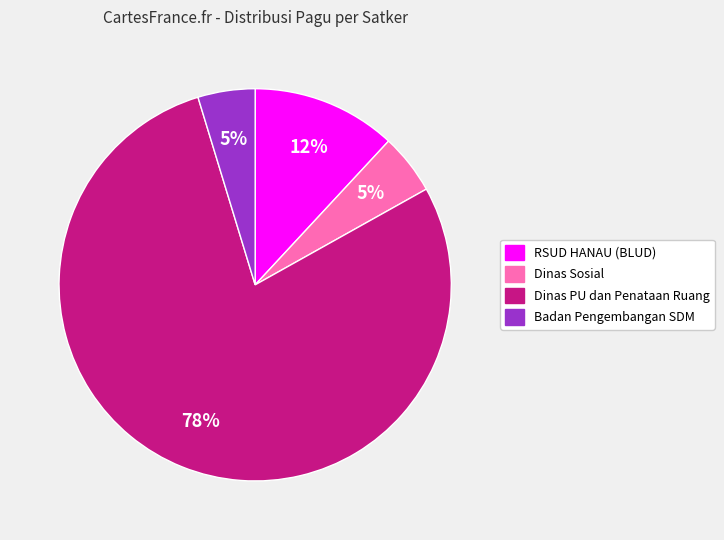

To the nearest percent, what is the average slice percentage?

25%